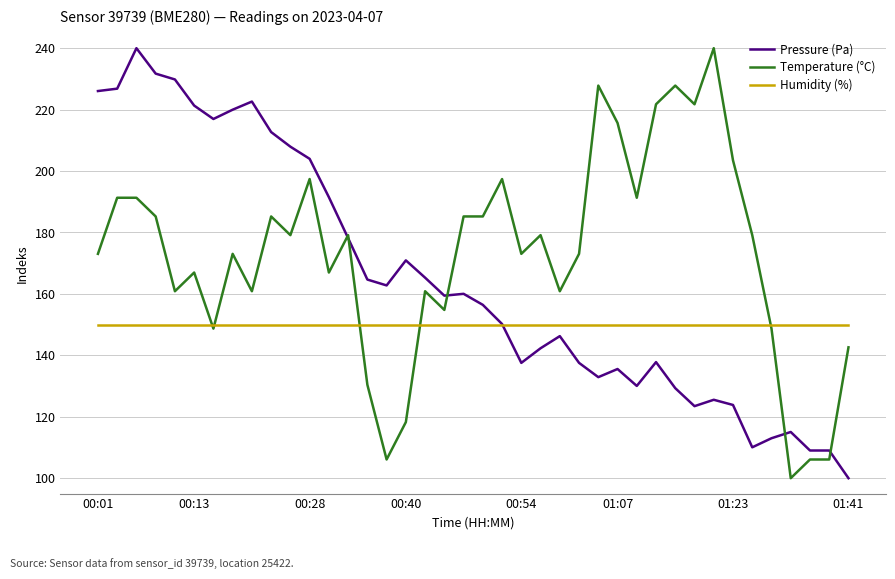

How many distinct data groups are displayed?

3